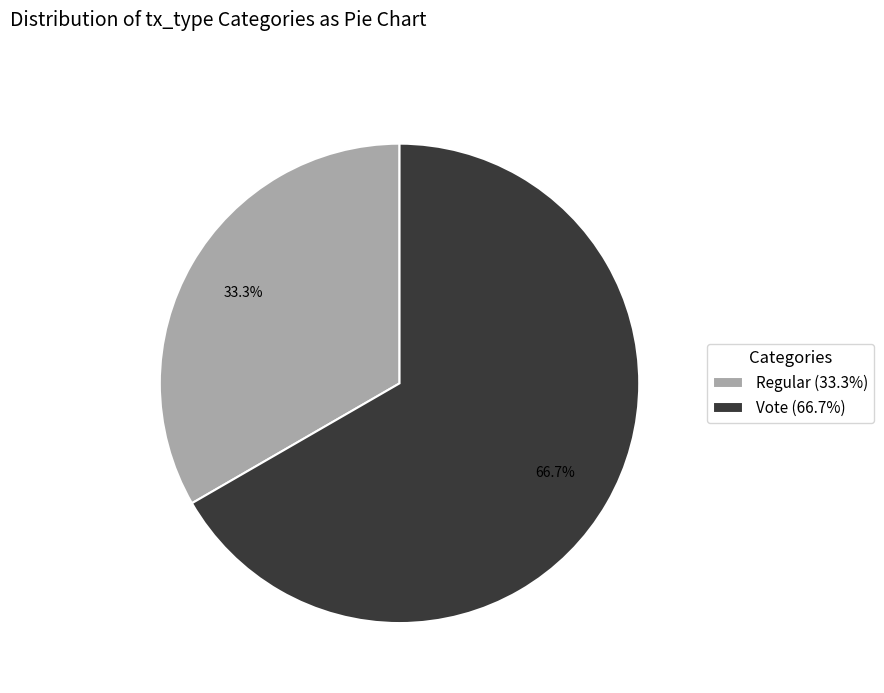

Which category has the biggest portion of the pie?

Vote (66.7%)